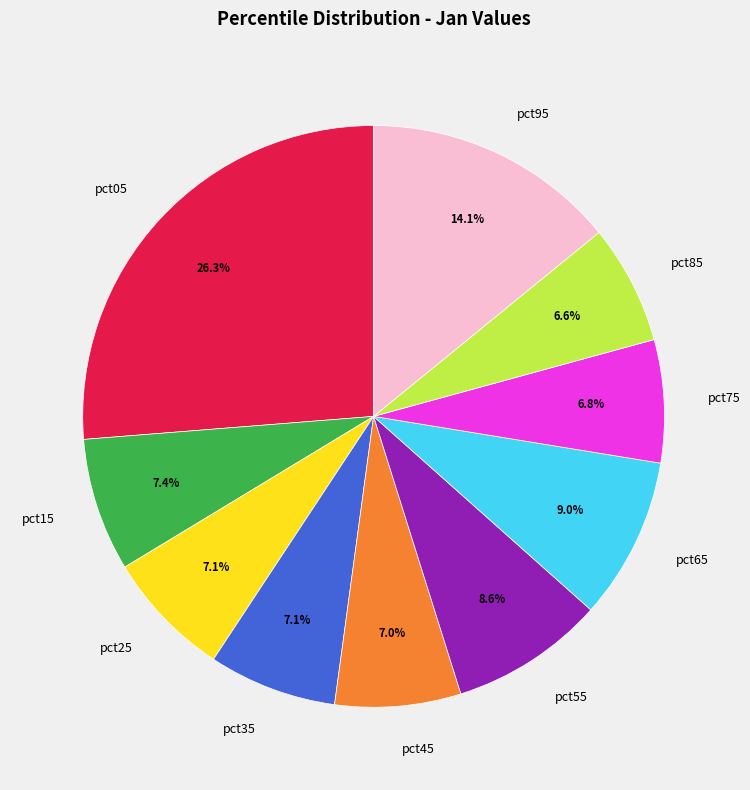

How many segments does this pie chart have?

10